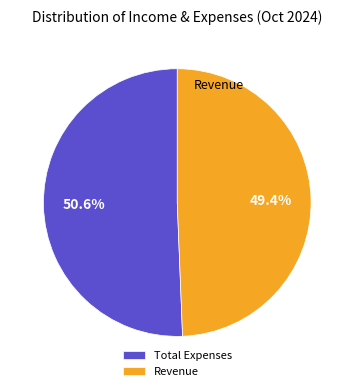

Rank the categories by value from highest to lowest.

Total Expenses, Revenue